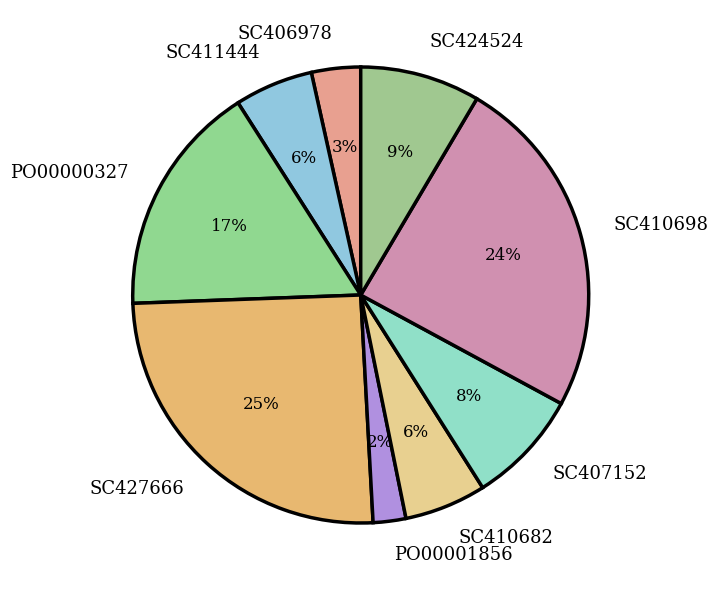

True or false: SC410682 accounts for 6% of the total.

True